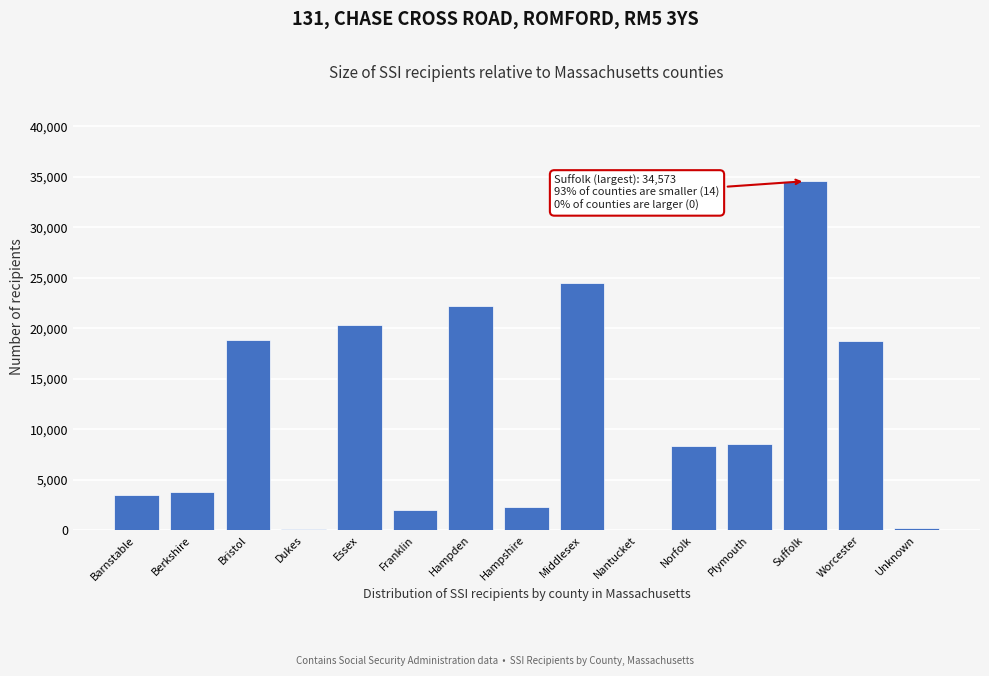

Approximately how many times larger is the value at Worcester compared to Franklin?

9.6